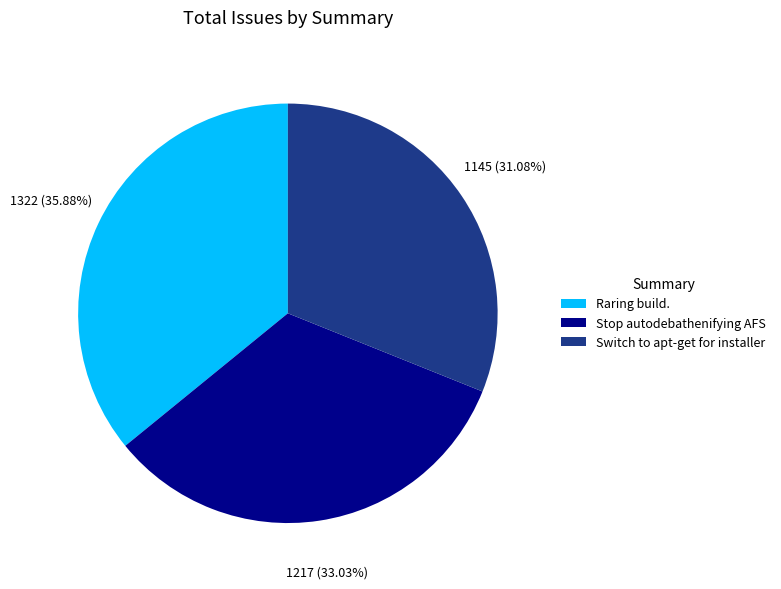

True or false: Stop autodebathenifying AFS accounts for 19% of the total.

False